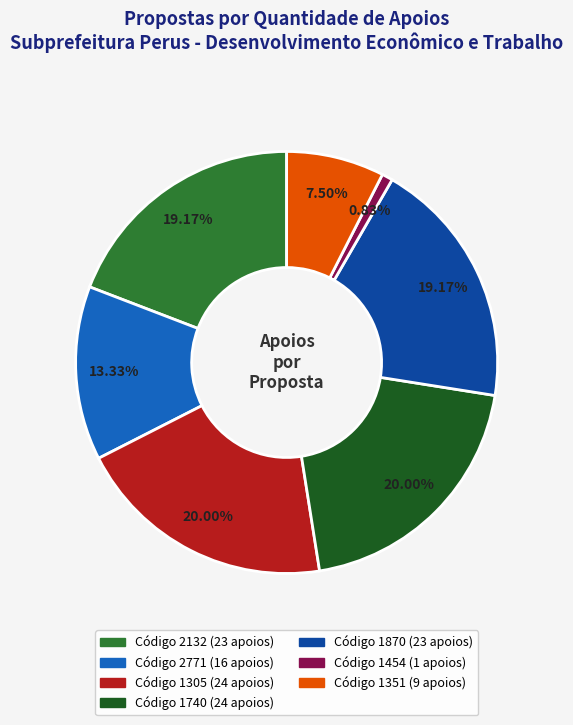

Is there a majority slice in this chart?

No